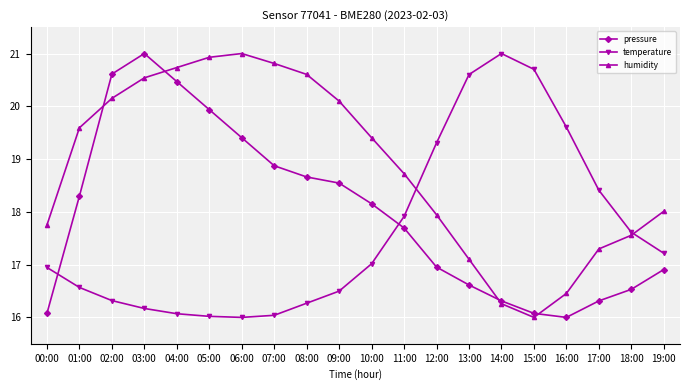

Reading left to right, transcribe all the data shown in this chart.

pressure: 00:00=16.1	01:00=18.3	02:00=20.6	03:00=21.0	04:00=20.5	05:00=19.9	06:00=19.4	07:00=18.9	08:00=18.7	09:00=18.5	10:00=18.2	11:00=17.7	12:00=17.0	13:00=16.6	14:00=16.3	15:00=16.1	16:00=16.0	17:00=16.3	18:00=16.5	19:00=16.9
temperature: 00:00=16.9	01:00=16.6	02:00=16.3	03:00=16.2	04:00=16.1	05:00=16.0	06:00=16.0	07:00=16.0	08:00=16.3	09:00=16.5	10:00=17.0	11:00=17.9	12:00=19.3	13:00=20.6	14:00=21.0	15:00=20.7	16:00=19.6	17:00=18.4	18:00=17.6	19:00=17.2
humidity: 00:00=17.8	01:00=19.6	02:00=20.2	03:00=20.5	04:00=20.7	05:00=20.9	06:00=21.0	07:00=20.8	08:00=20.6	09:00=20.1	10:00=19.4	11:00=18.7	12:00=17.9	13:00=17.1	14:00=16.3	15:00=16.0	16:00=16.5	17:00=17.3	18:00=17.6	19:00=18.0